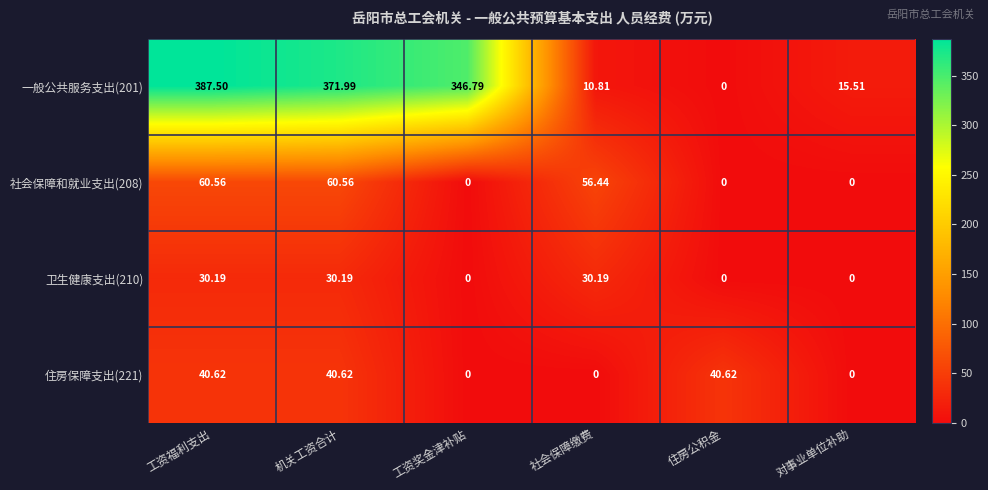

At which label is 社会保障和就业支出(208) closest to 30?

社会保障缴费